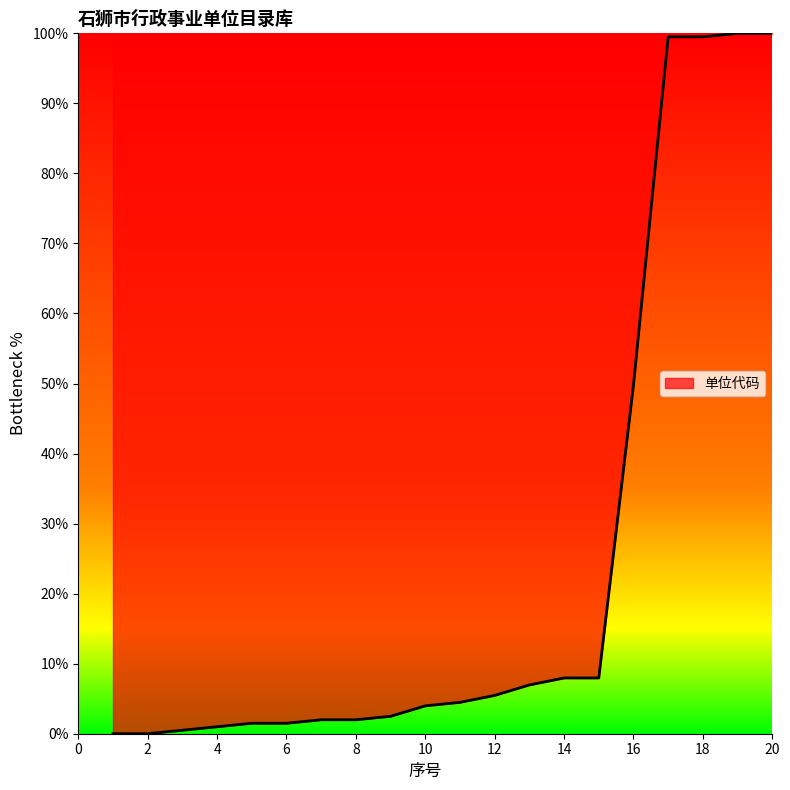

What is the difference between the maximum and minimum values?

100.0